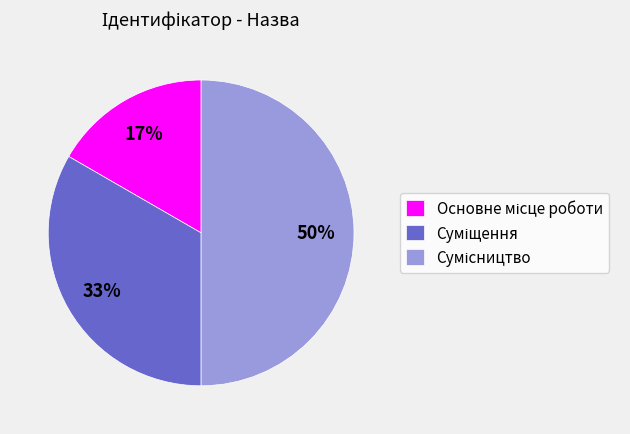

To the nearest percent, what is the difference between the largest and smallest slice percentages?

33%